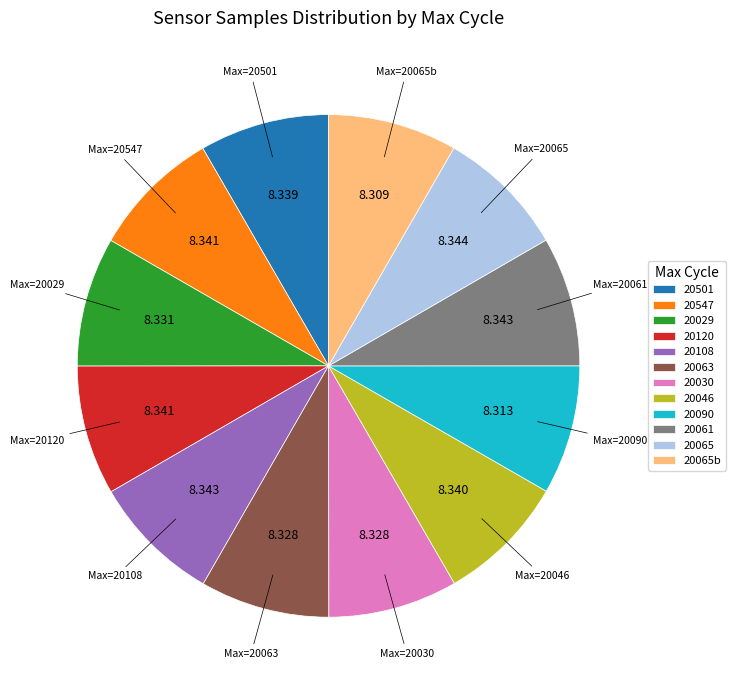

Do 20547 and 20501 together represent more than half of the pie?

No